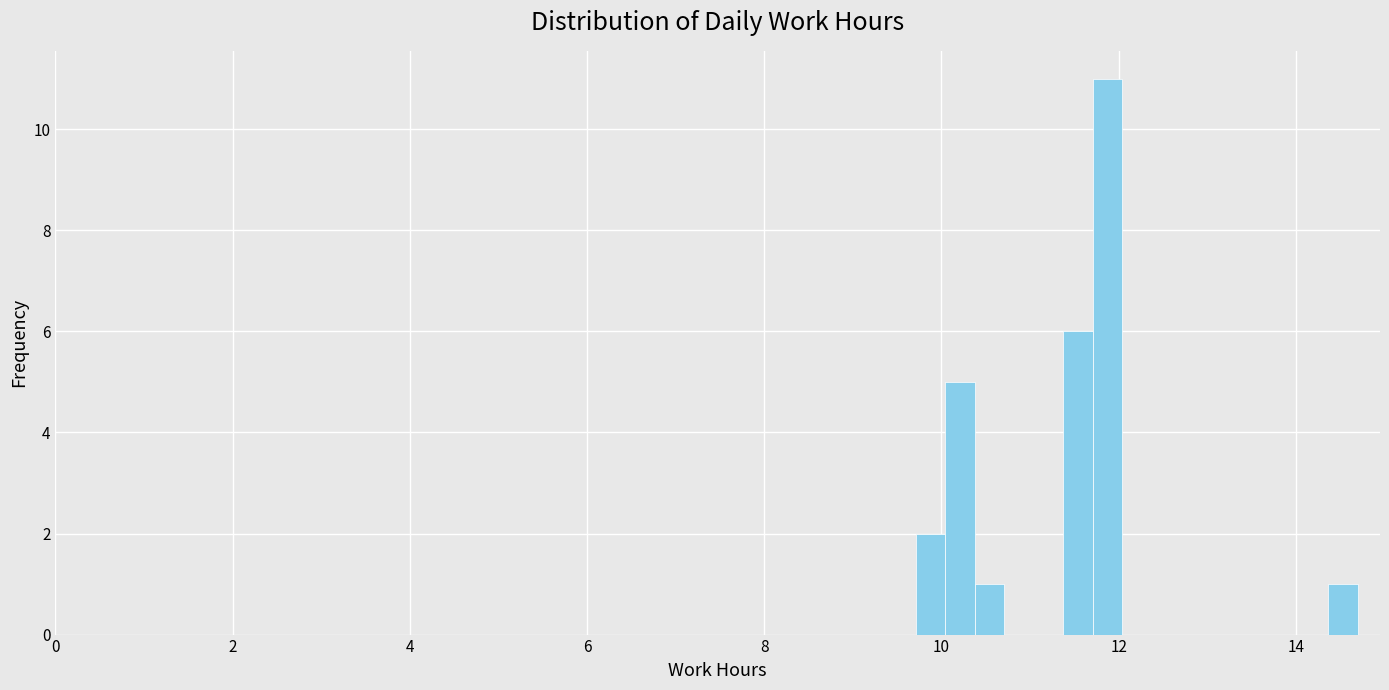

Read against the x-axis, roughly where is the centre of the tallest bar?

11.8